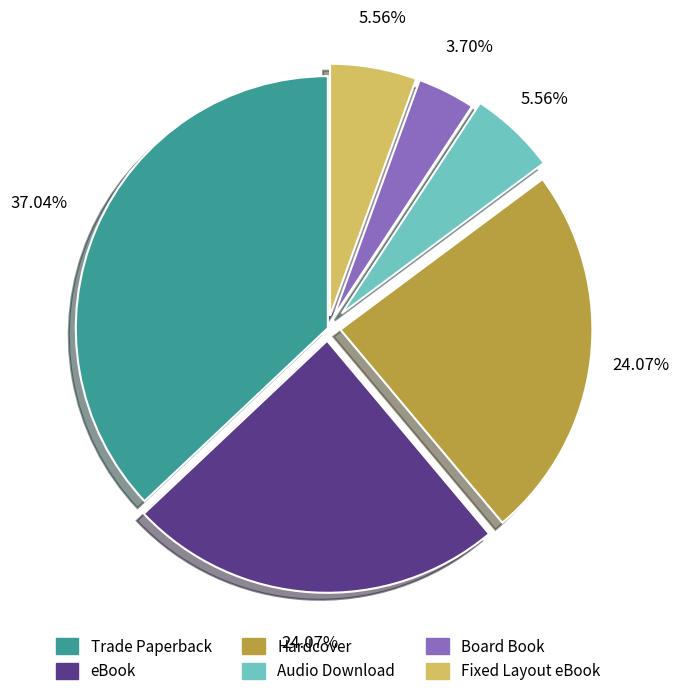

To the nearest percent, what is the average slice percentage?

17%